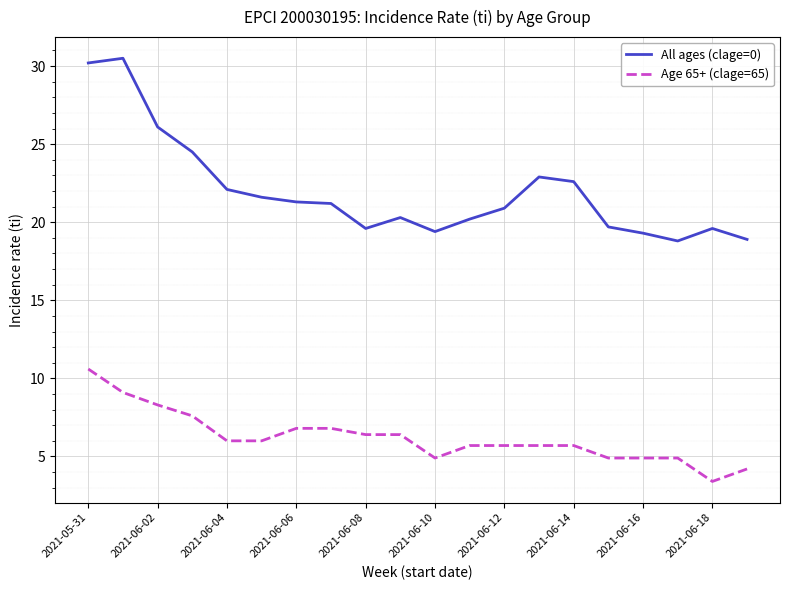

Rank the series by their average value, from lowest to highest.

Age 65+ (clage=65), All ages (clage=0)